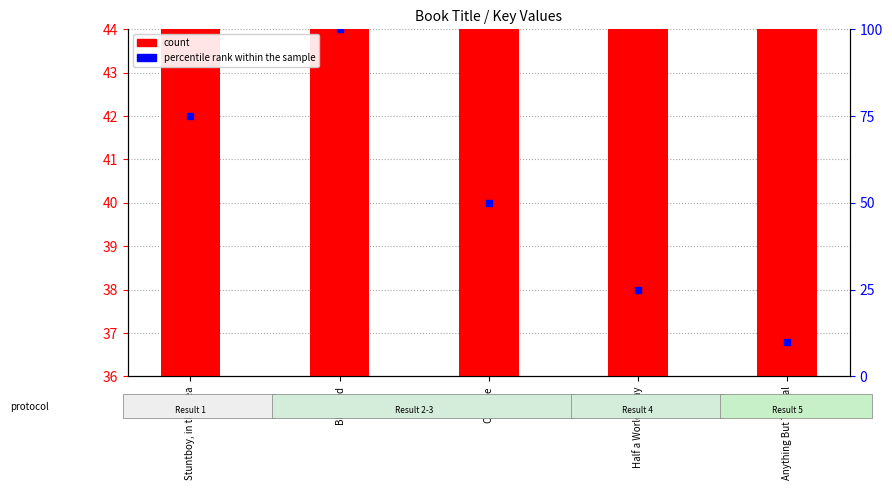

What are all the series names shown in the legend?

count, percentile rank within the sample